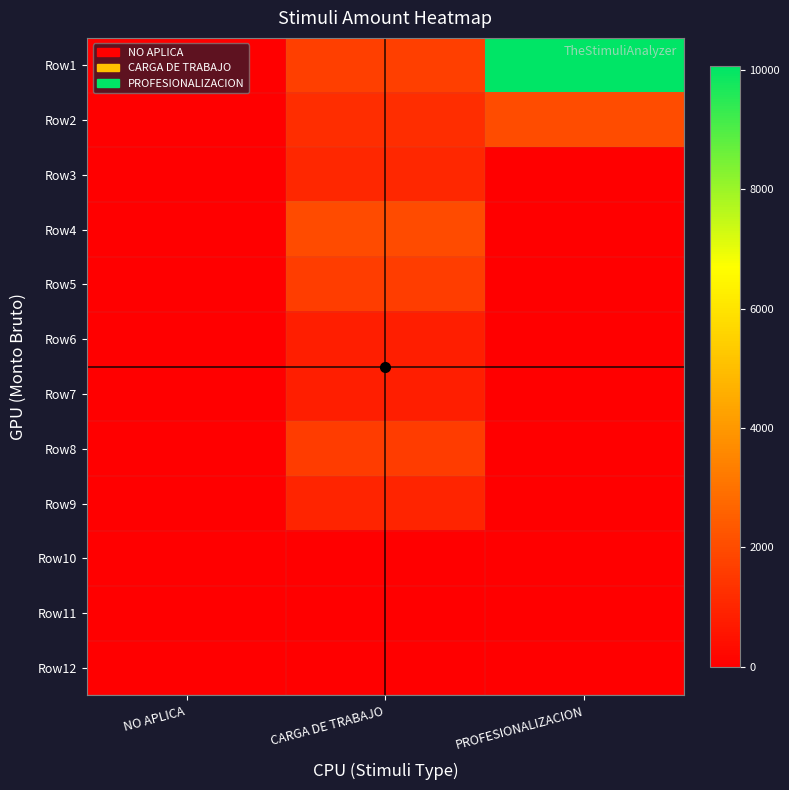

Which series has the largest total across all categories?

Row1